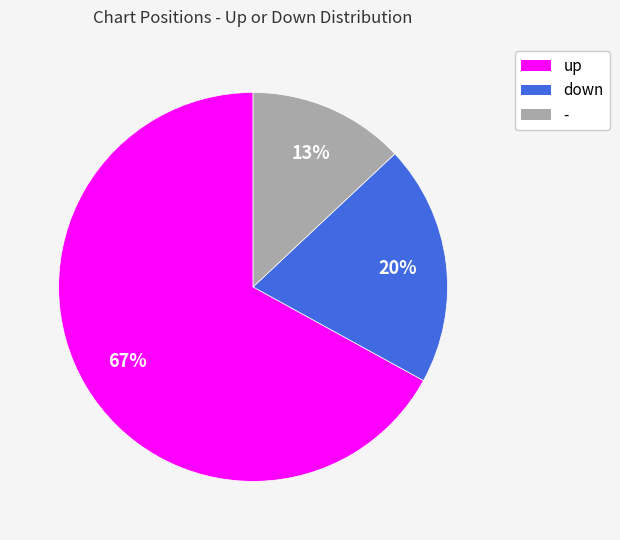

What is the ratio of the value at down to the value at -?

1.5